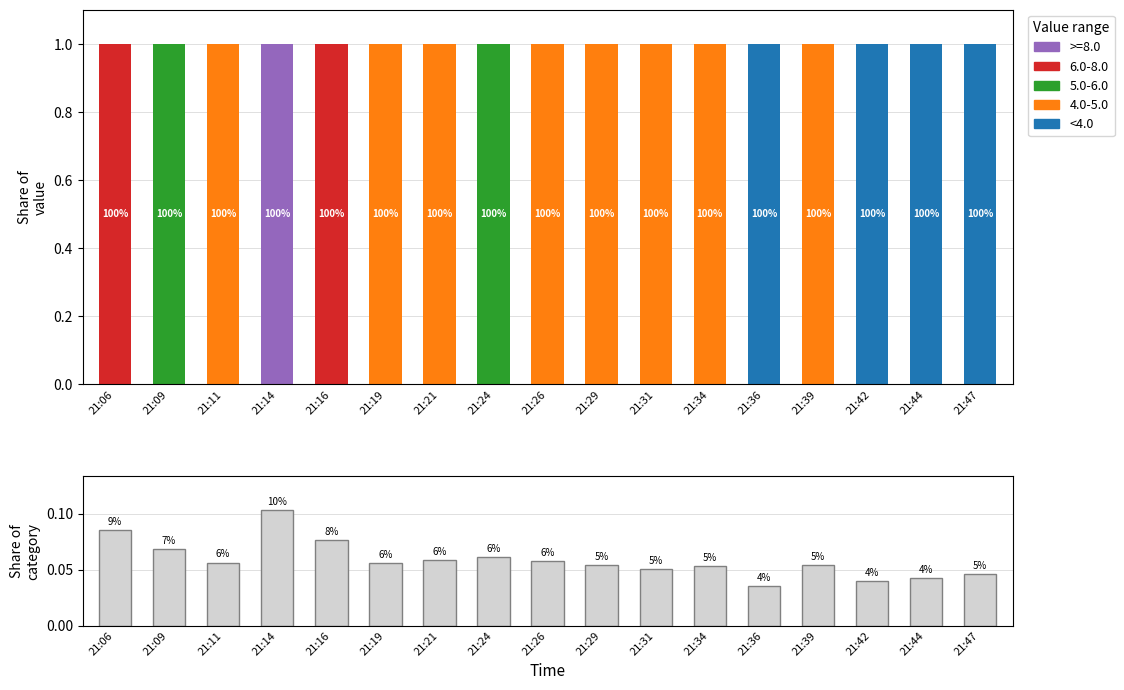

The chart shows a value of 0.1 at 21:19. True or false?

False